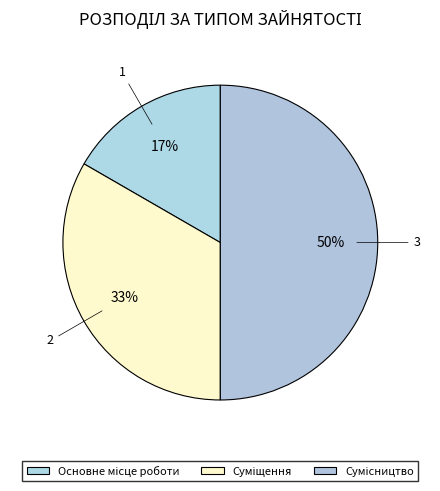

Count the number of slices in the pie.

3